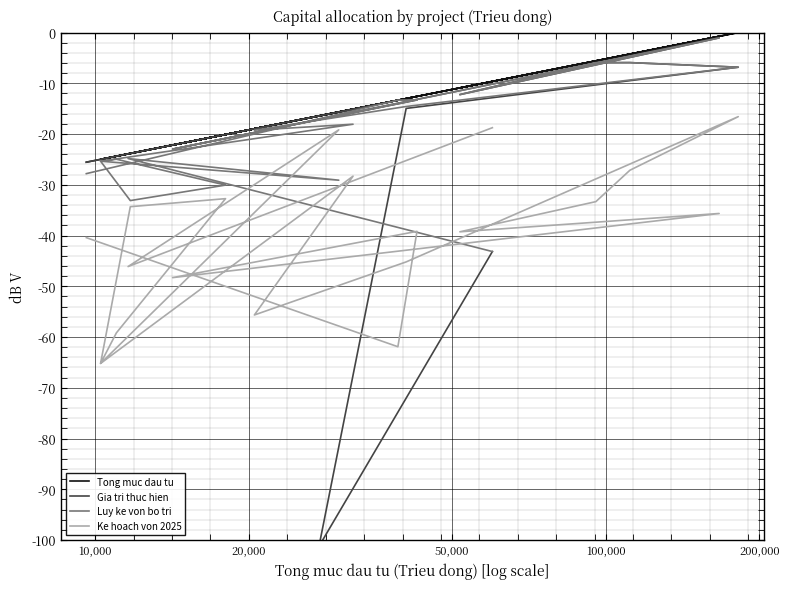

At how many categories does at least one series exceed -19?

12